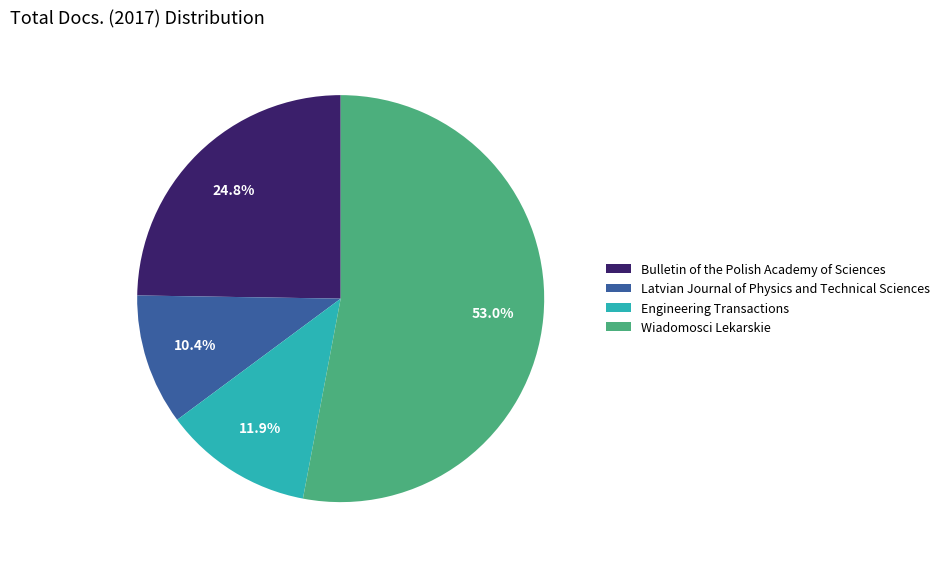

What is the ratio of the value at Bulletin of the Polish Academy of Sciences to the value at Latvian Journal of Physics and Technical Sciences?

2.4